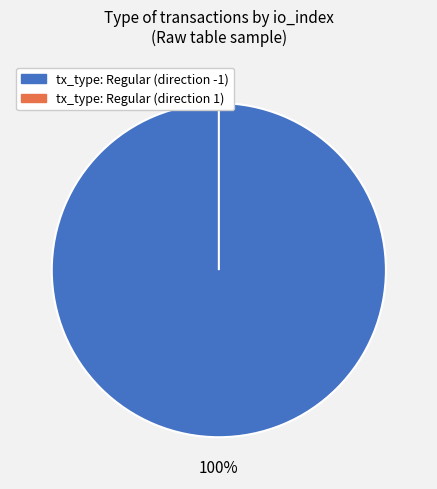

Which has a higher value, tx_type: Regular (direction -1) or tx_type: Regular (direction 1)?

tx_type: Regular (direction -1)